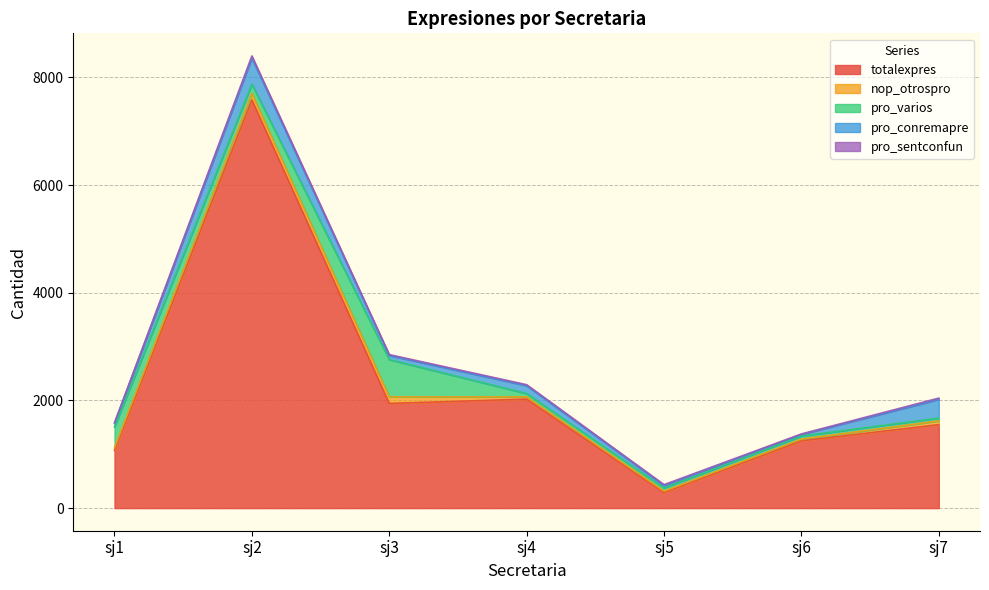

Is the value of pro_sentconfun at sj7 greater than the value of nop_otrospro at sj3?

No